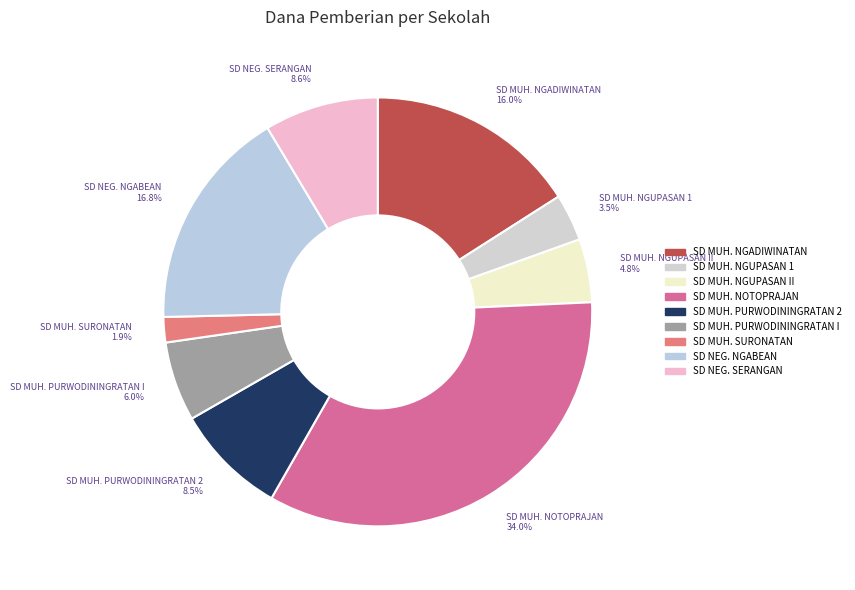

What percentage is NOT represented by SD MUH. NOTOPRAJAN?

66.0%